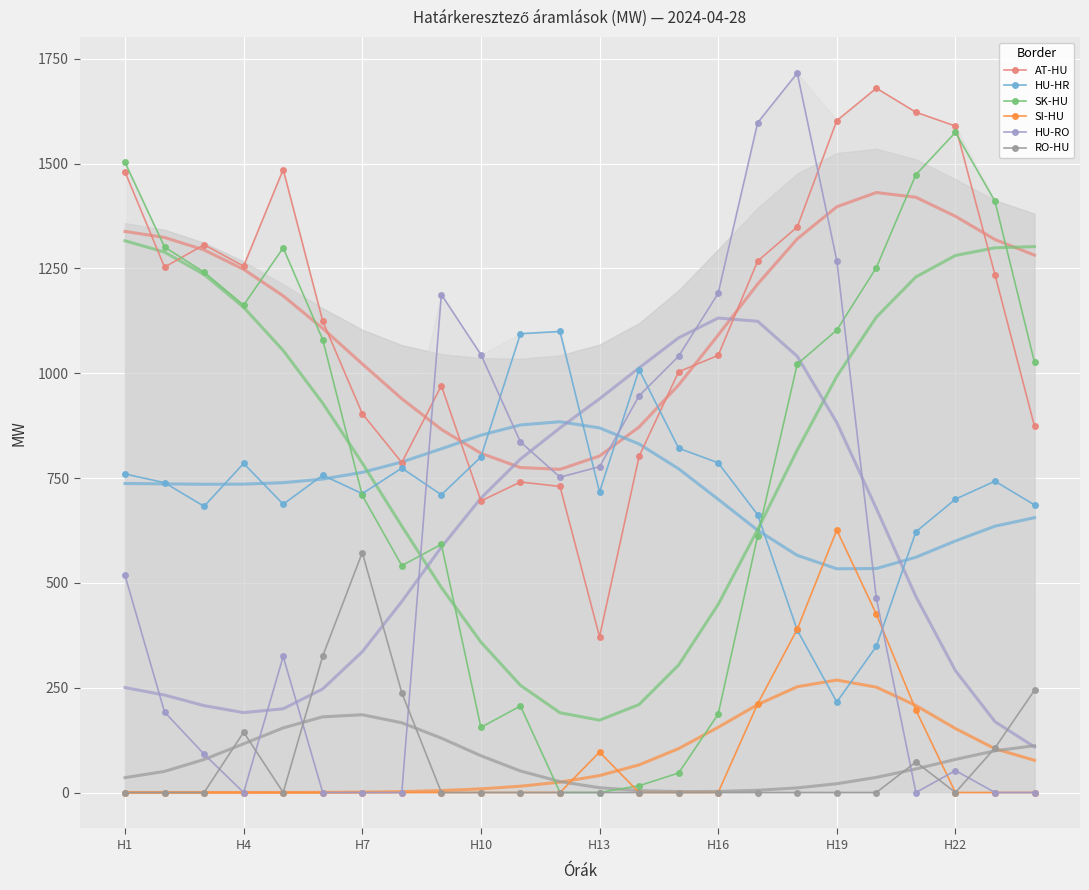

How many interior local peaks does the HU-RO series have?

4